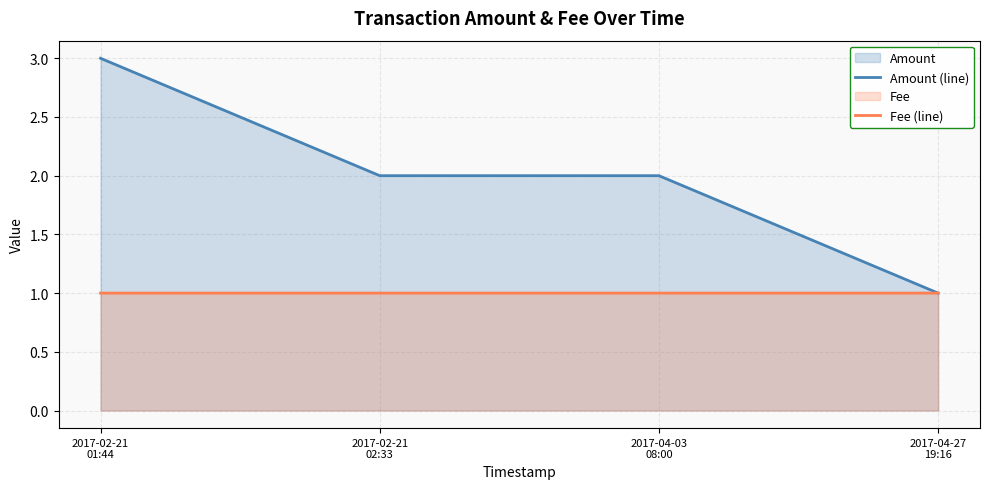

Rank the series at 2017-04-27
19:16 from highest to lowest value.

Amount (line), Fee (line)